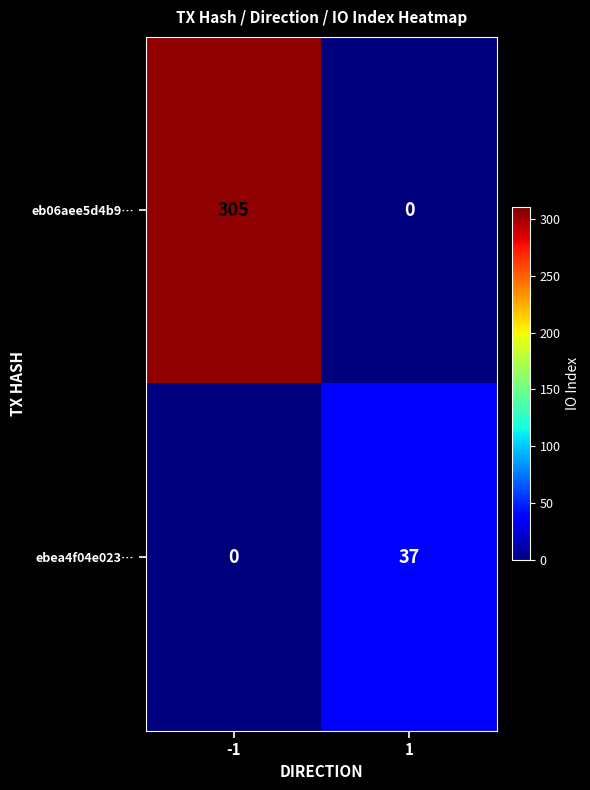

What is the difference between the eb06aee5d4b9… values at -1 and 1?

305